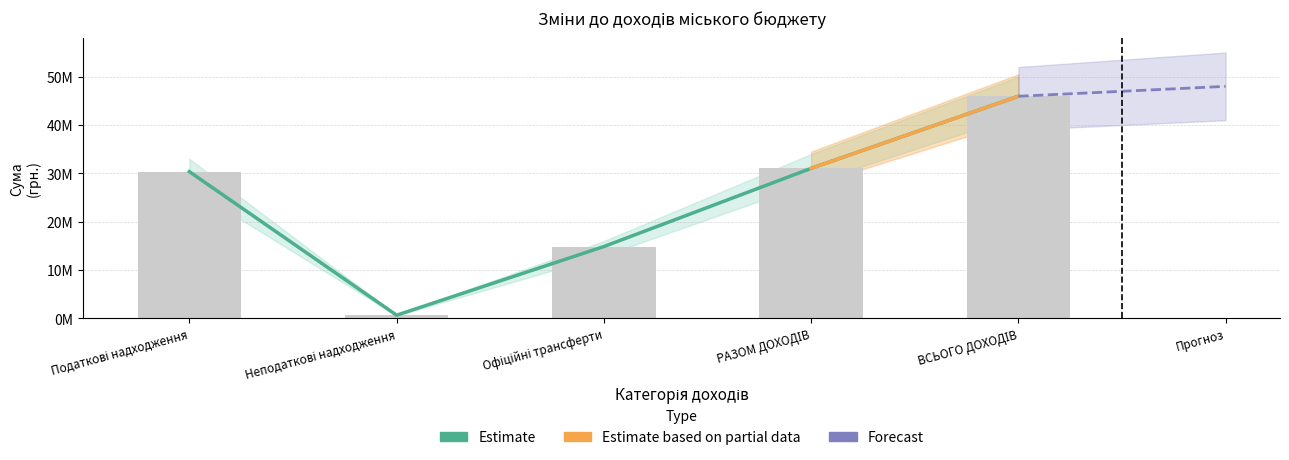

List the labels in order of value, largest first.

ВСЬОГО ДОХОДІВ, РАЗОМ ДОХОДІВ, Податкові надходження, Офіційні трансферти, Неподаткові надходження